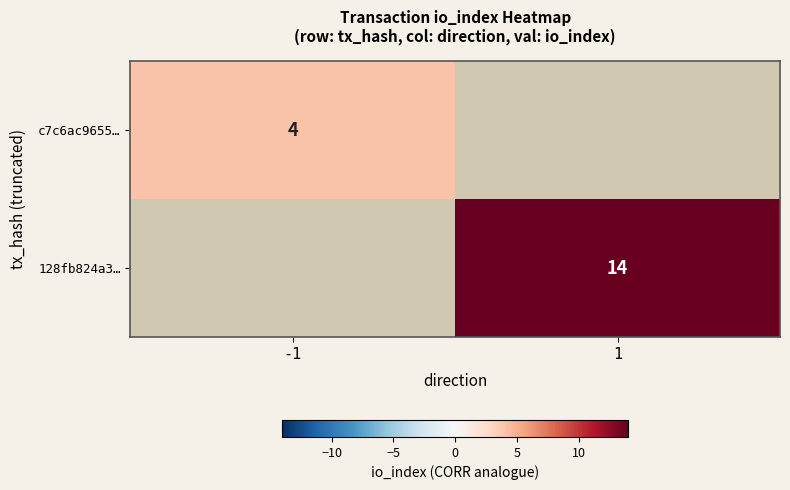

The value of c7c6ac9655… at -1 is 4. True or false?

True